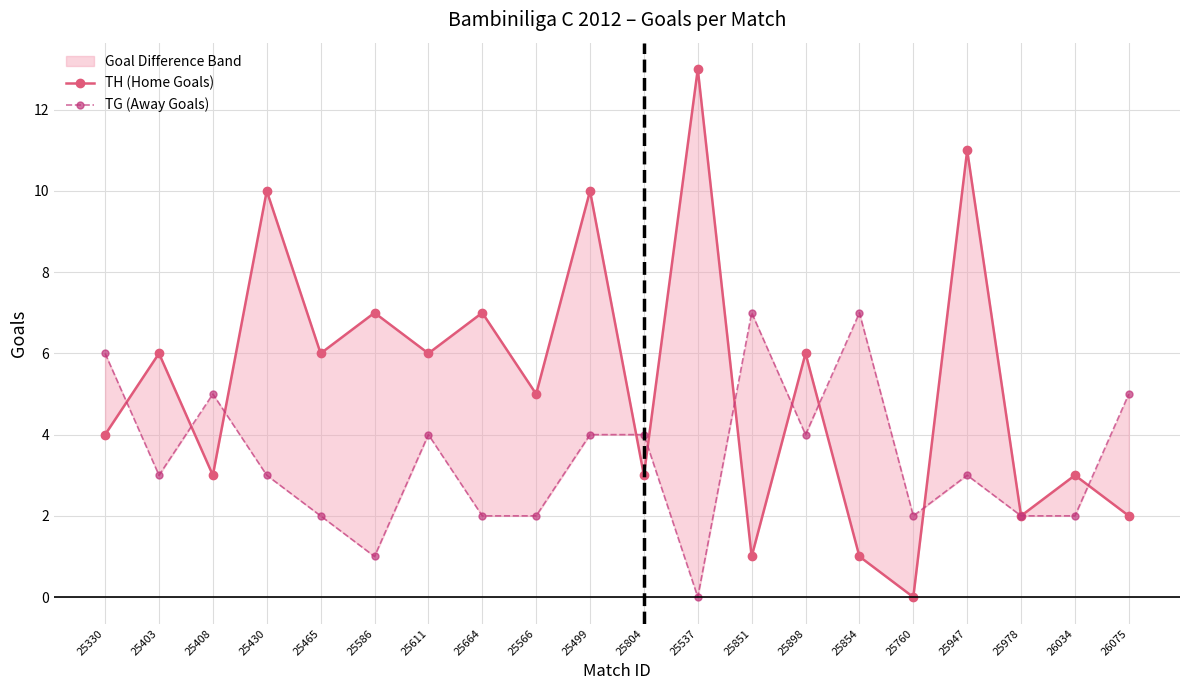

Rank the series by their average value, from lowest to highest.

TG (Away Goals), TH (Home Goals)